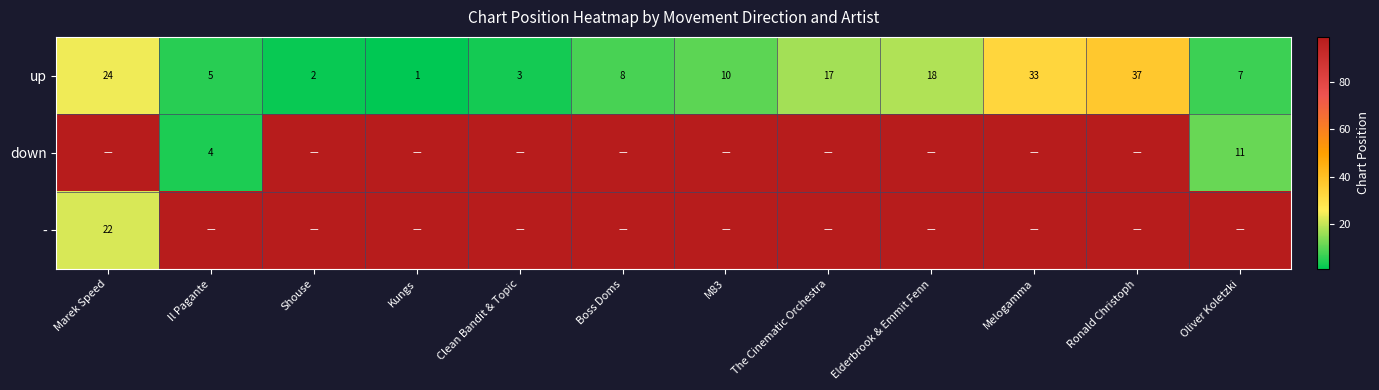

What is the smallest value displayed?

1